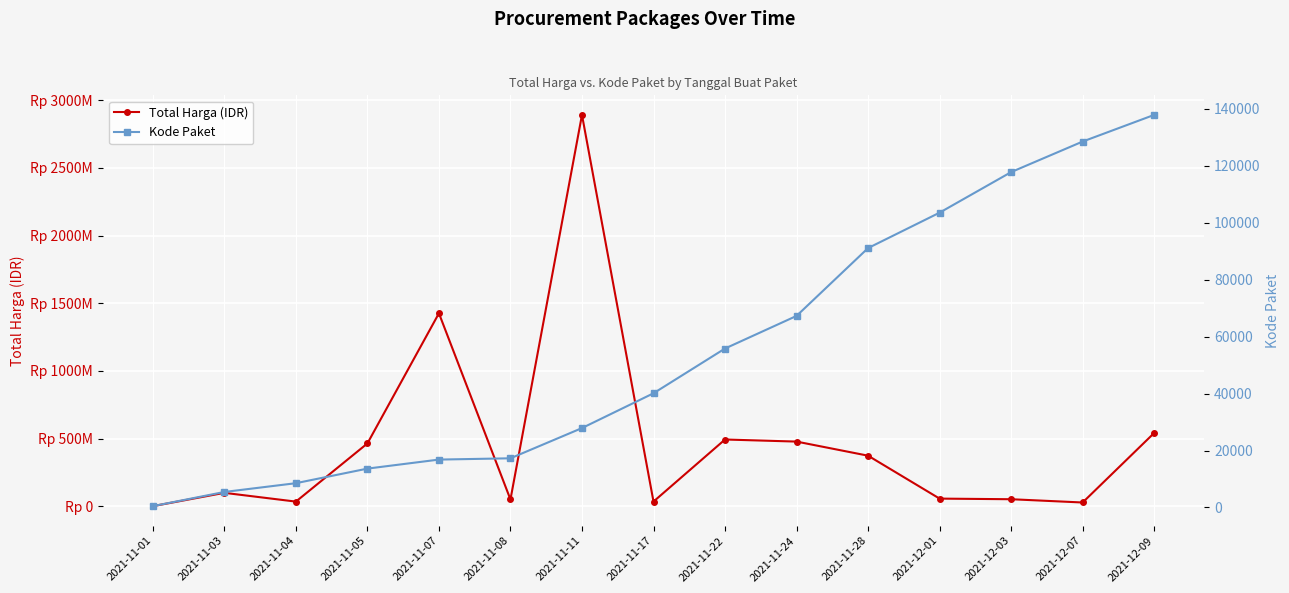

Between 2021-11-08 and 2021-11-28, which series saw the biggest shift?

Total Harga (IDR)